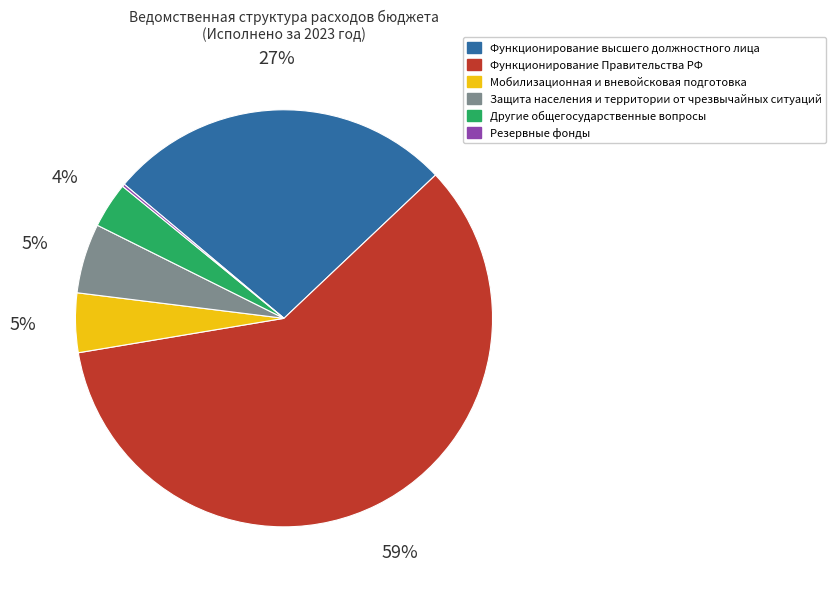

Does any single category account for the majority?

Yes